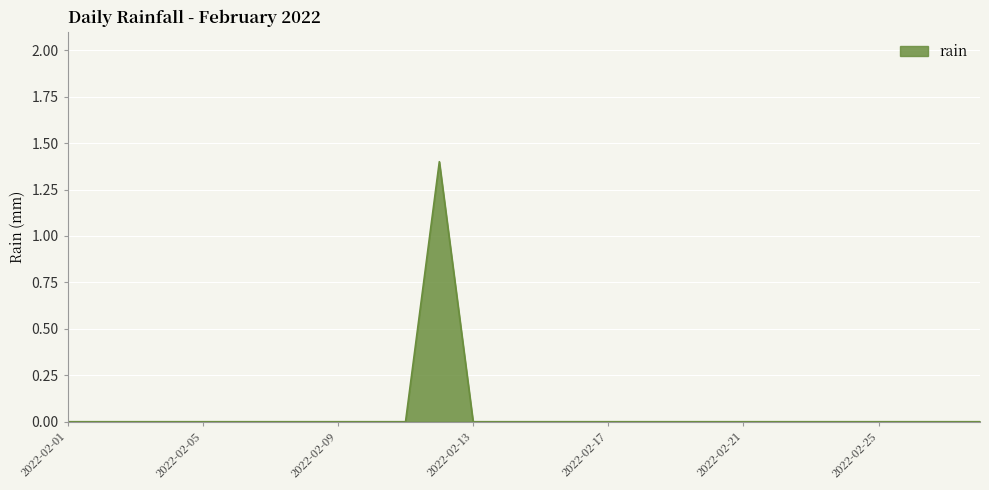

What is the greatest value displayed?

1.4